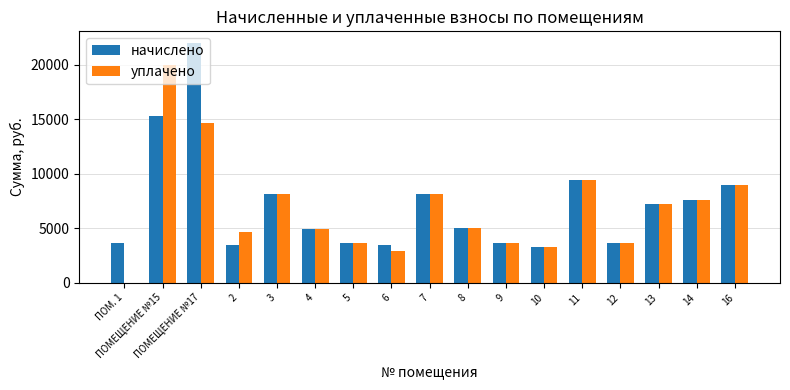

Which series changed the most between ПОМЕЩЕНИЕ №15 and 10?

уплачено